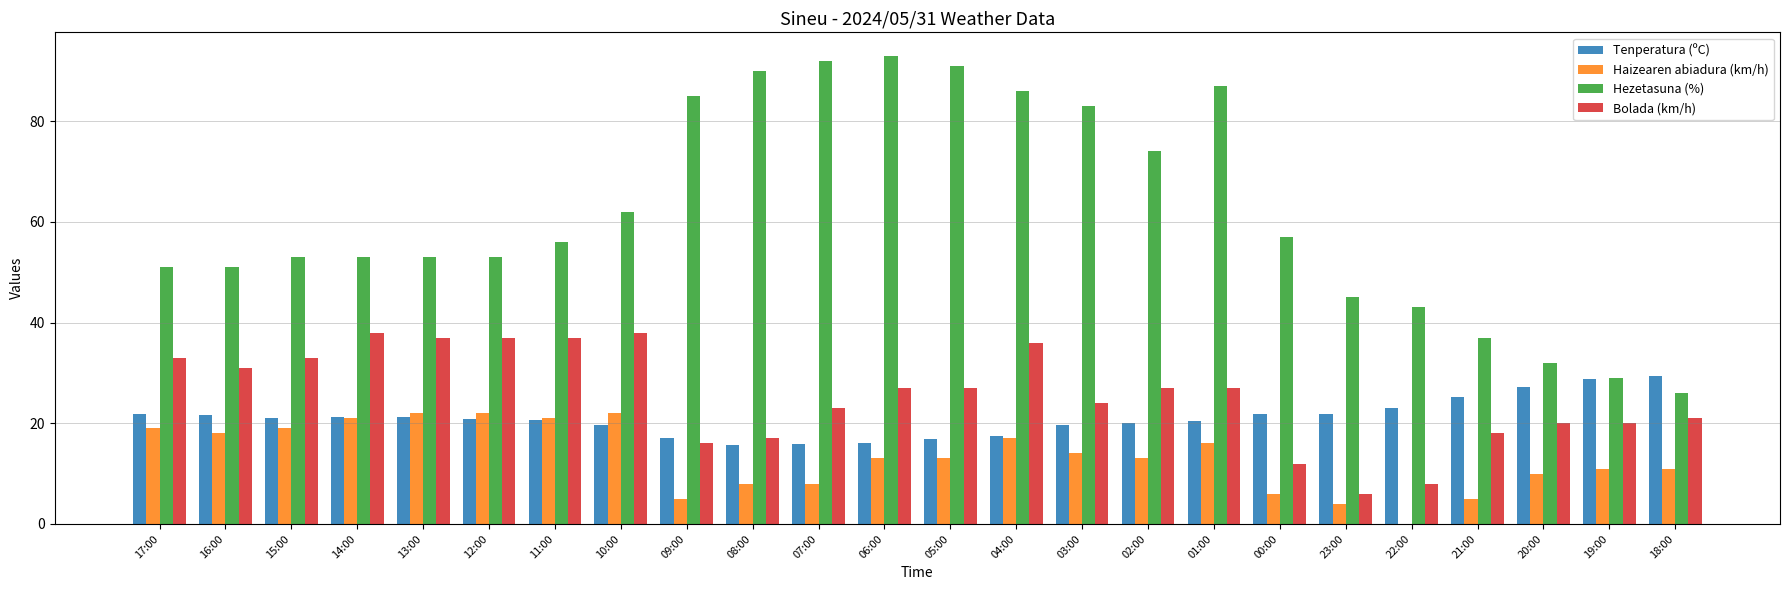

What is the maximum value for Tenperatura (ºC)?

29.3